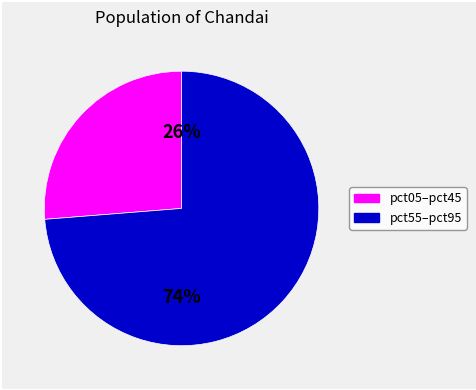

To the nearest percent, what percentage of the pie is pct55–pct95?

74%